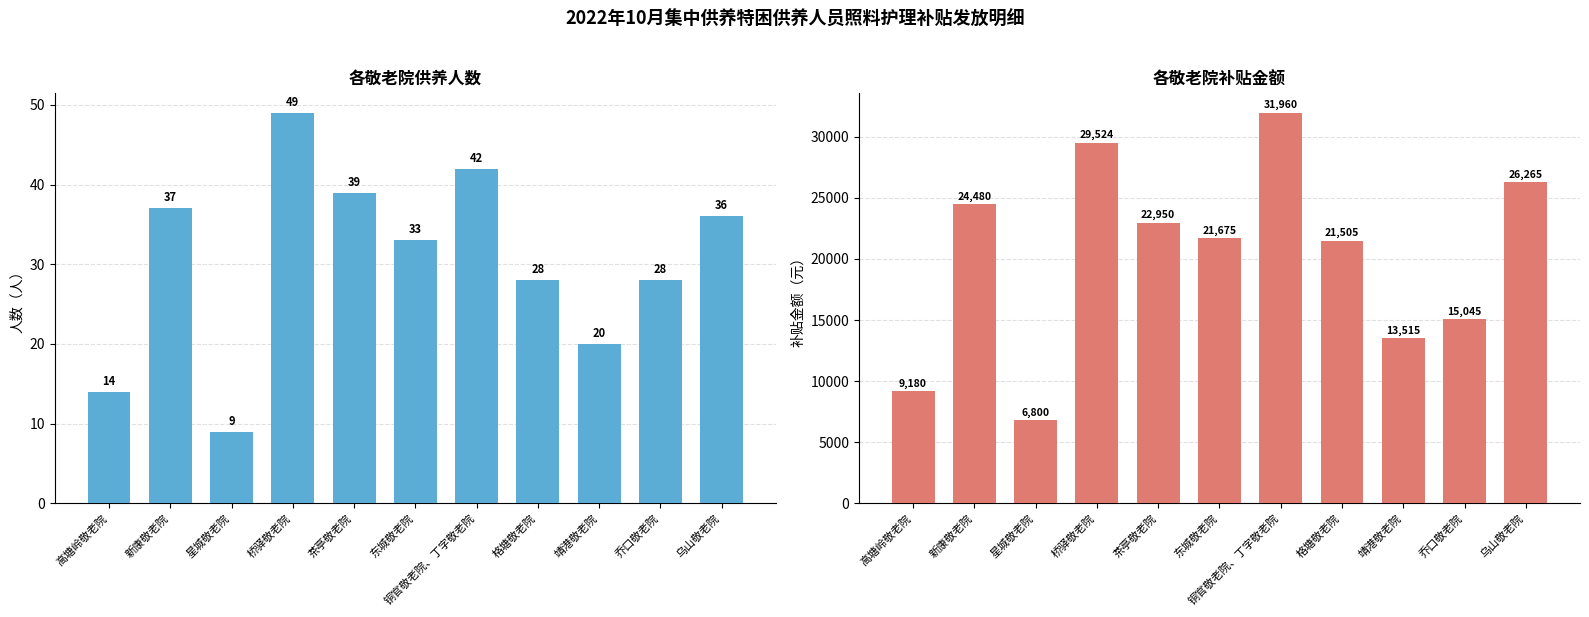

What is the label of the 2nd bar from the left?

新康敬老院